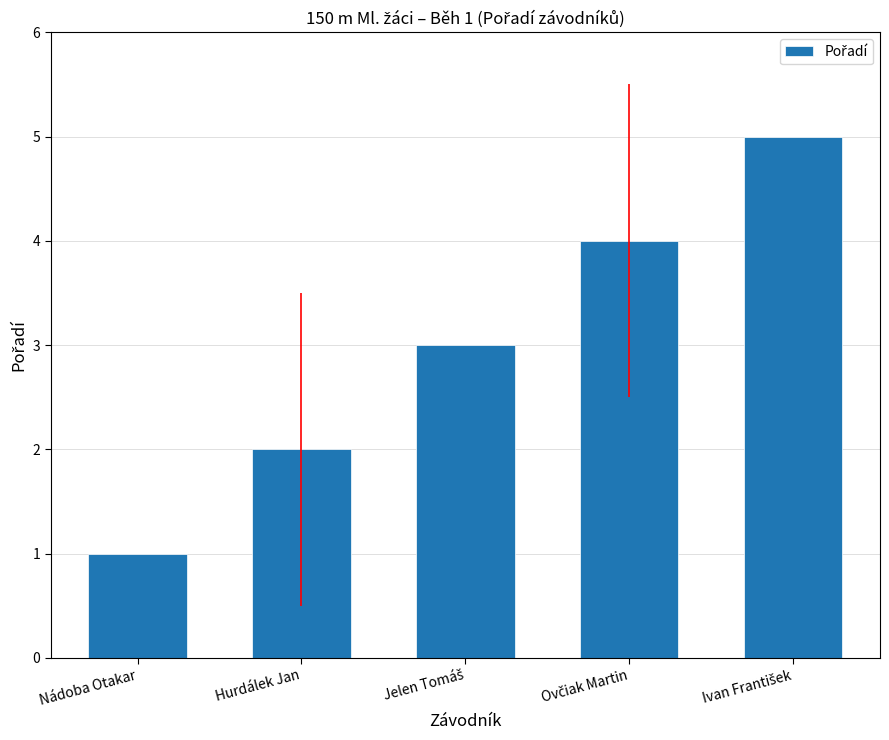

At which category does the chart reach its minimum across all series?

Nádoba Otakar